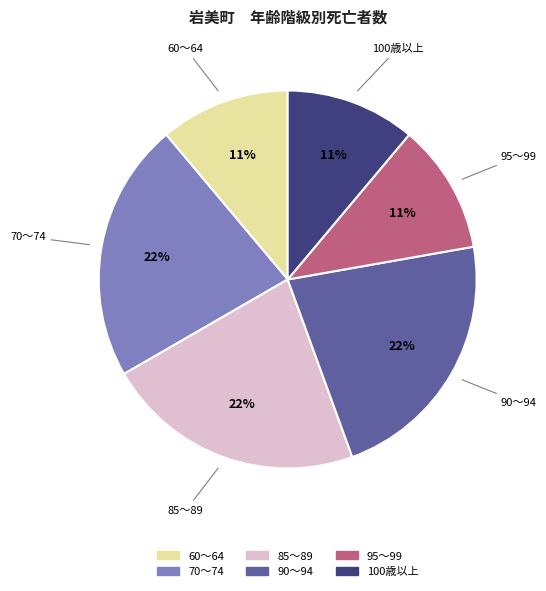

How many segments does this pie chart have?

6